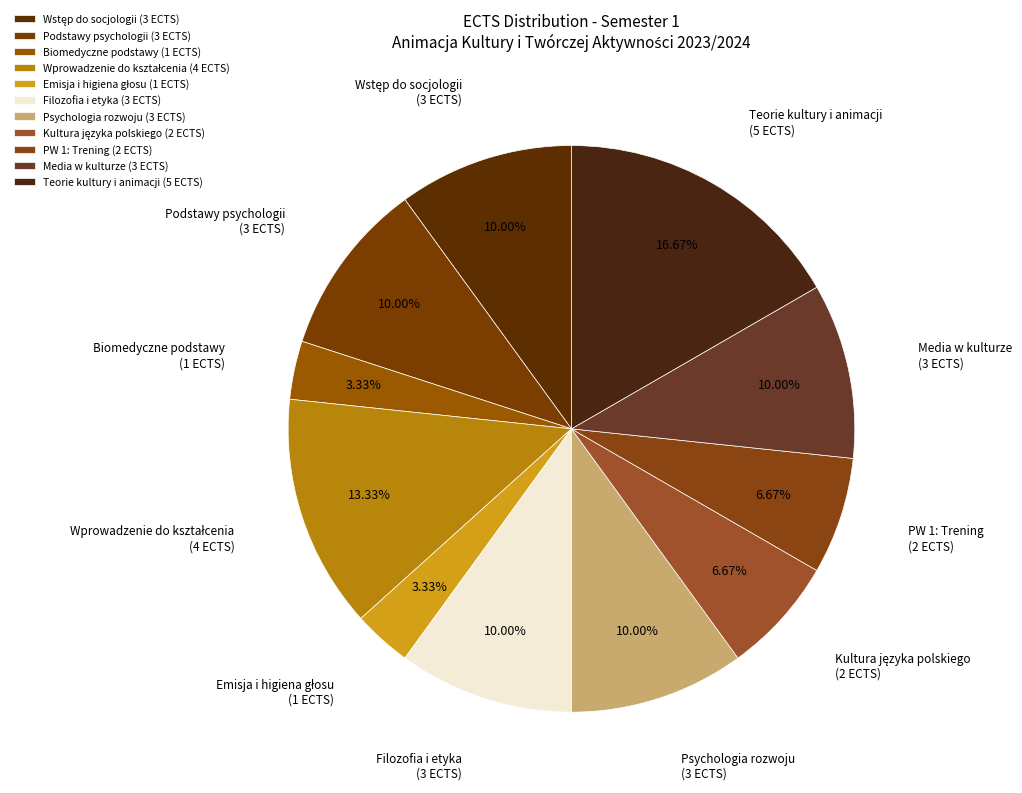

Is Filozofia i etyka (3 ECTS) the majority of the pie?

No